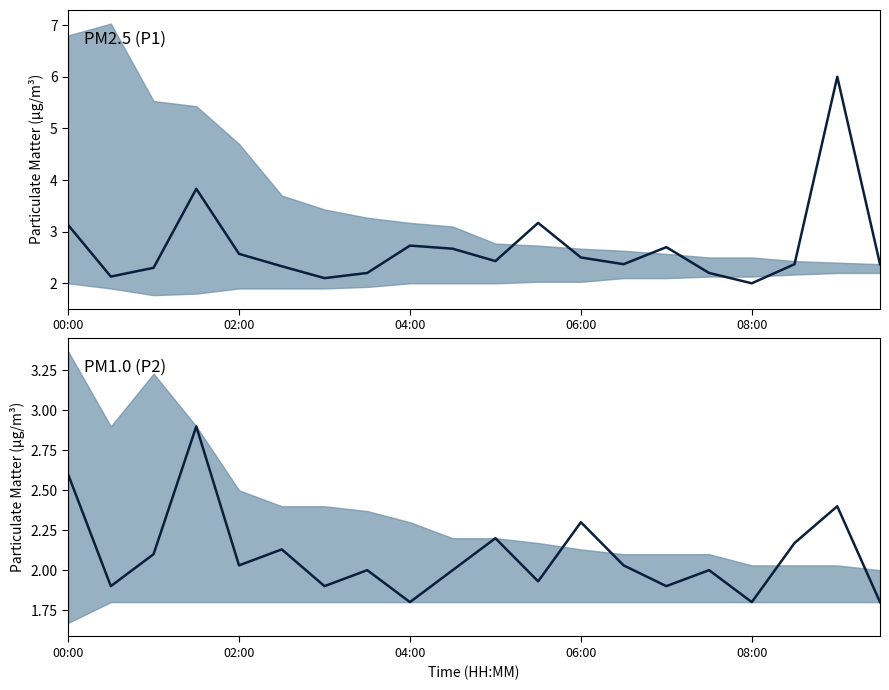

What is the average value of the P2 series?

2.1